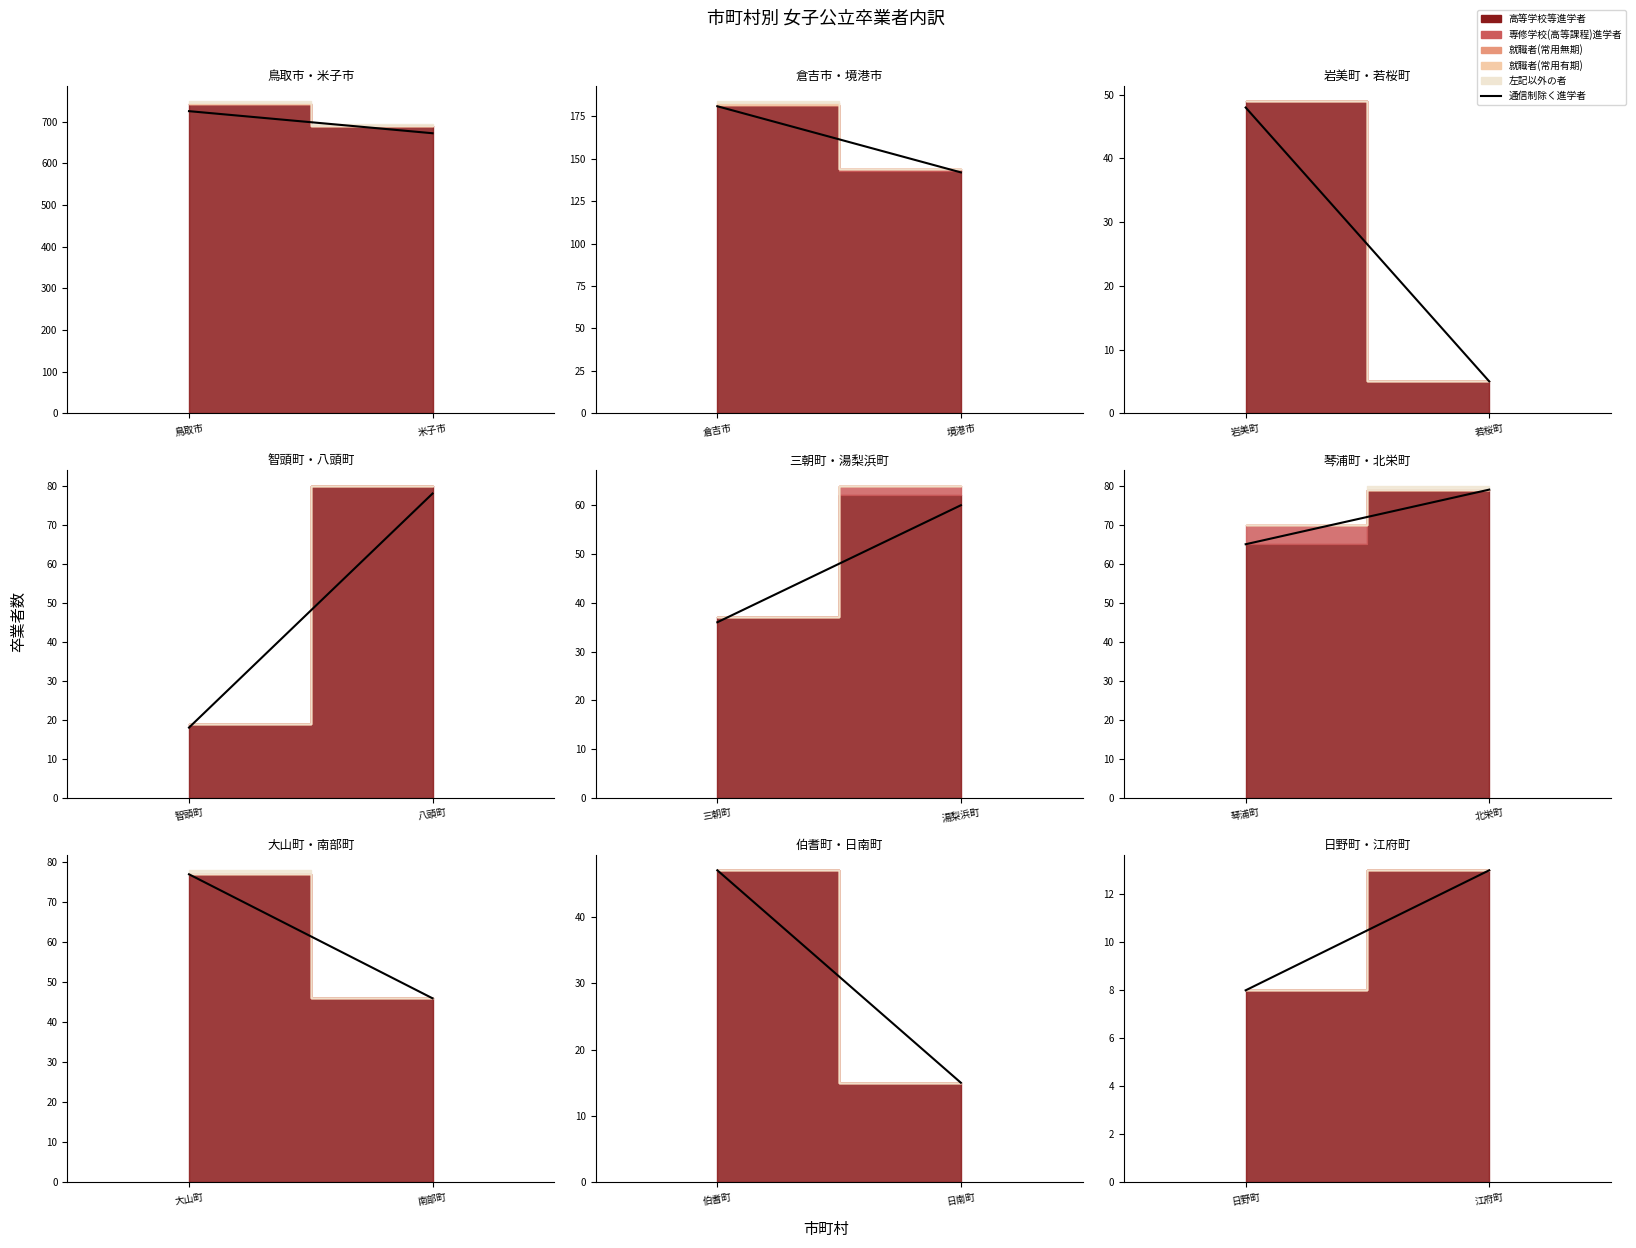

What is the difference between the maximum and minimum values?

5